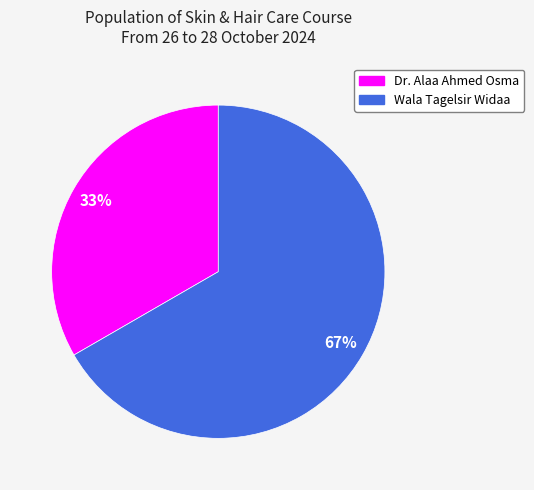

Rank the categories by value from highest to lowest.

Wala Tagelsir Widaa, Dr. Alaa Ahmed Osma